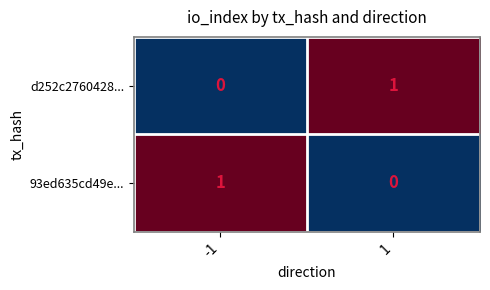

What is the total value across all series at 1?

1